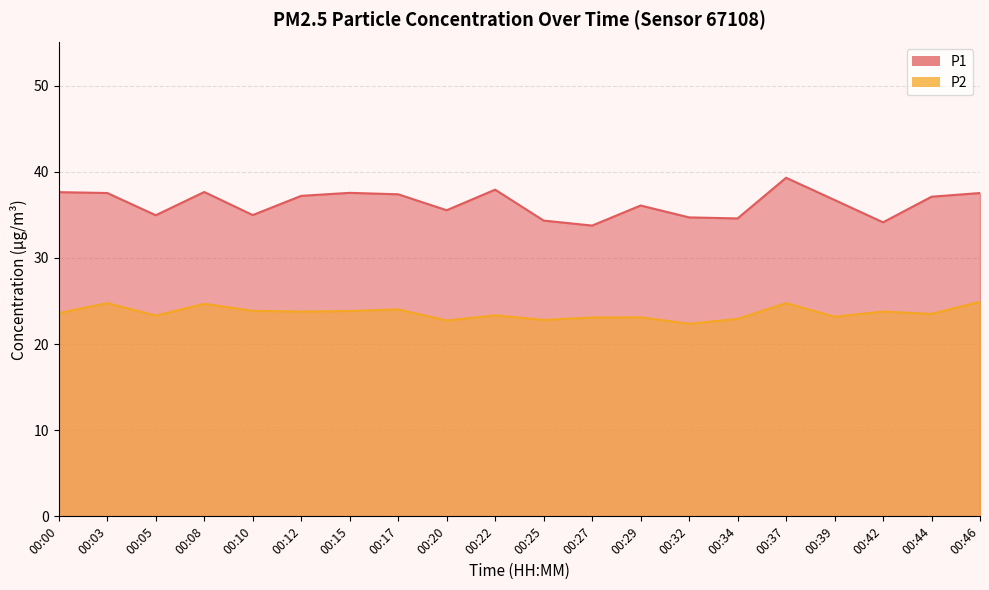

True or false: P2 and P1 intersect in this chart.

False